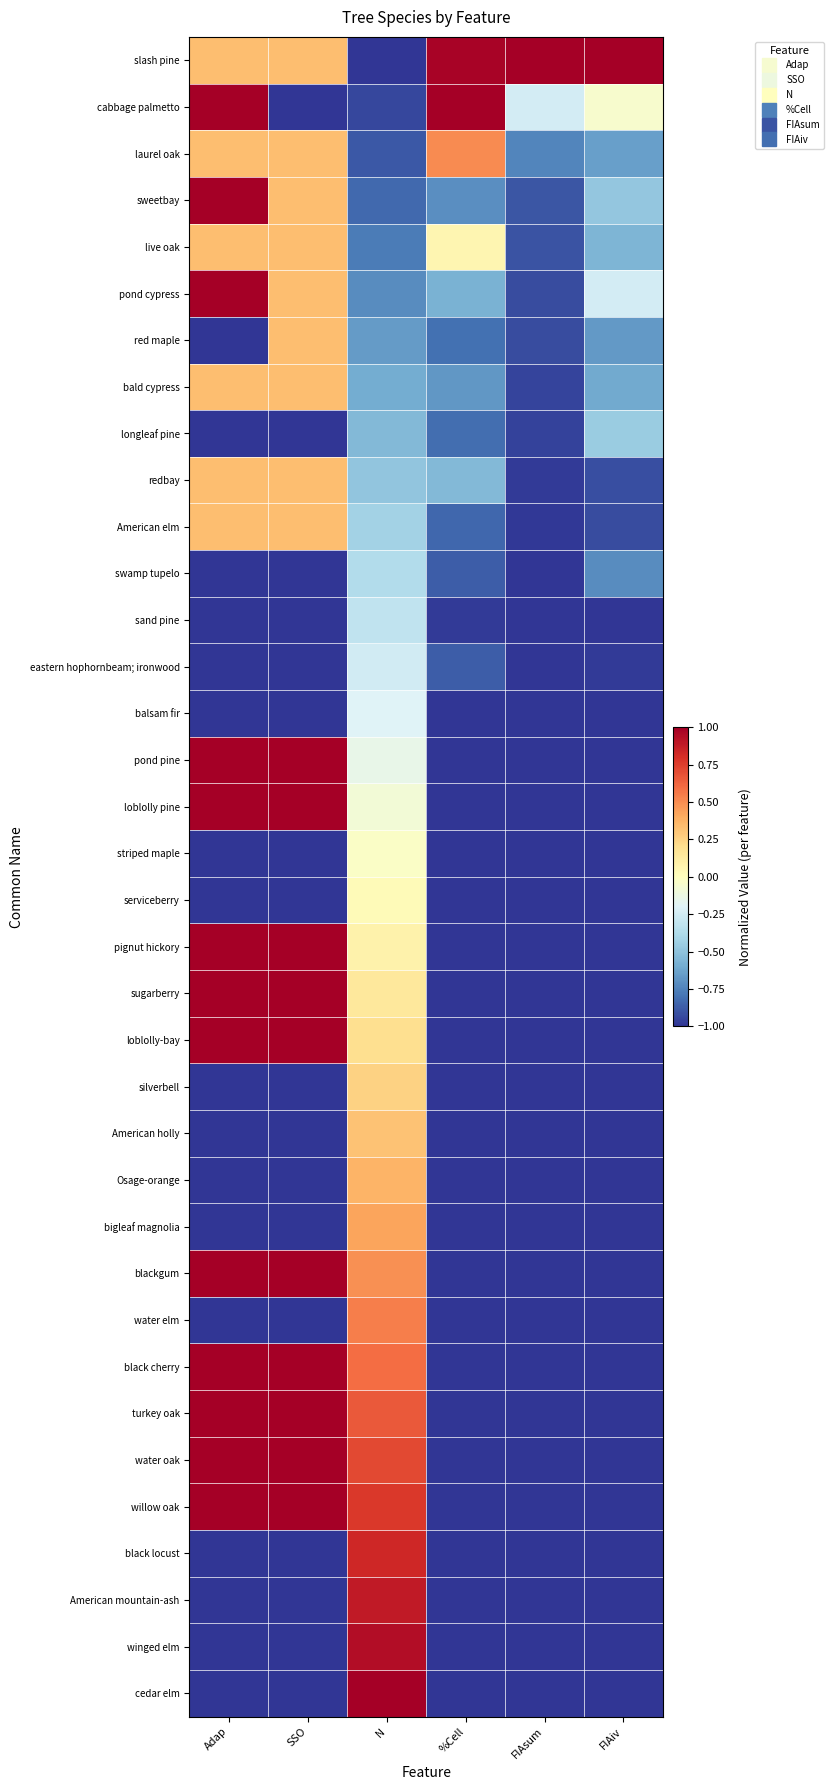

How many distinct data groups are displayed?

36